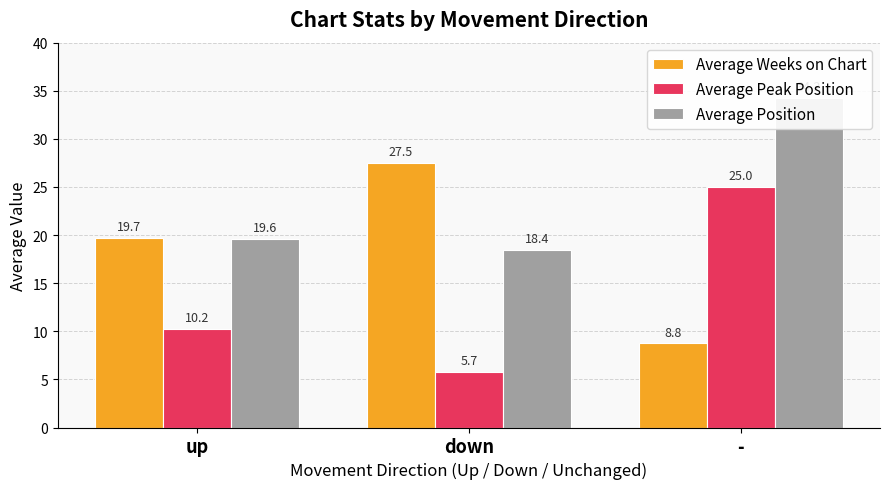

What is the value of the Average Position bar at the 3rd from the left?

34.2